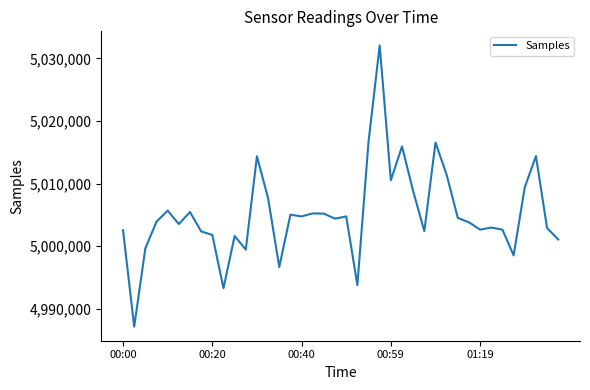

True or false: there are more than 1 points higher than both neighbors.

True